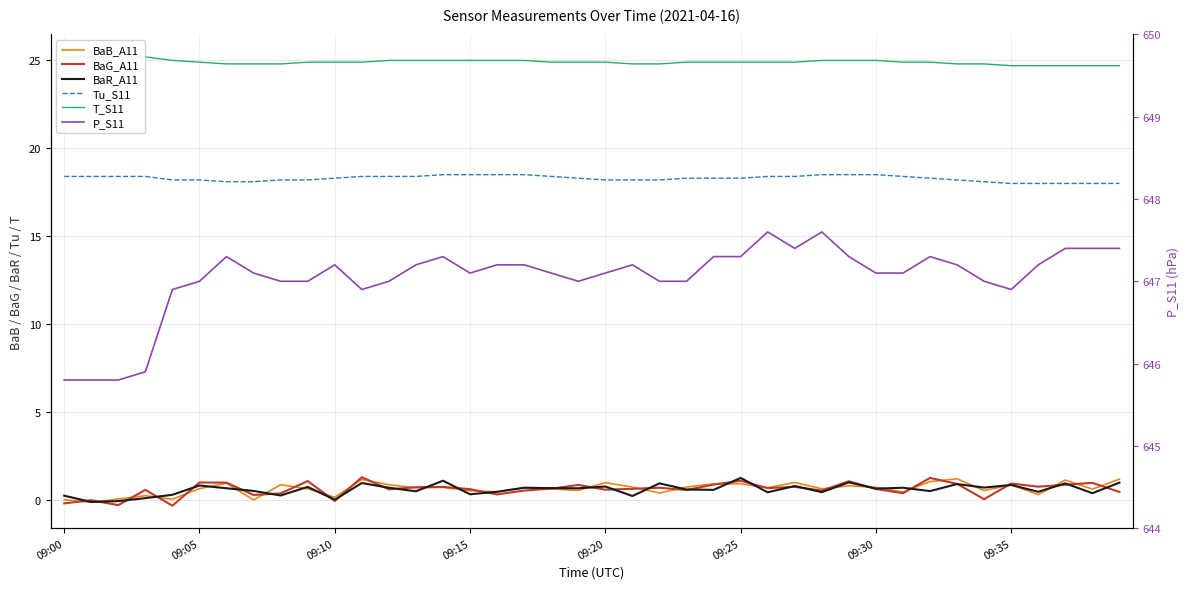

True or false: BaG_A11 and T_S11 intersect in this chart.

False